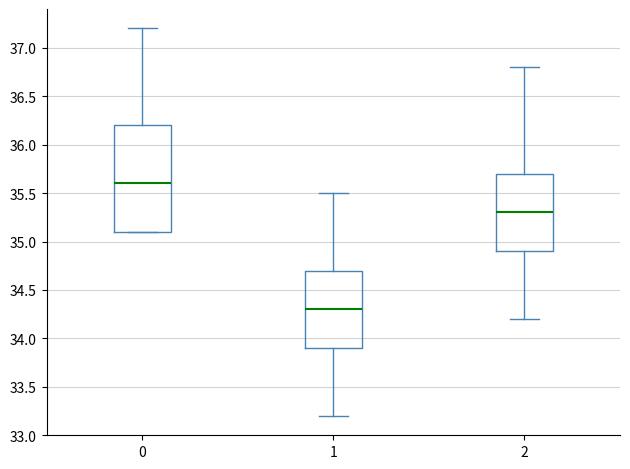

Comparing the boxes themselves (not the whiskers), which one is the tallest?

0